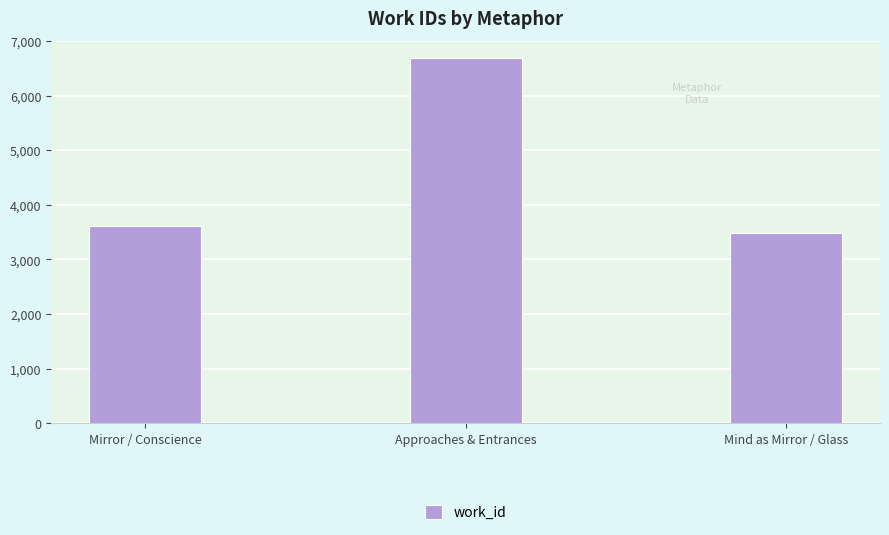

Reading right to left, list all the values displayed in this chart.

Mind as Mirror / Glass=3476	Approaches & Entrances=6696	Mirror / Conscience=3617